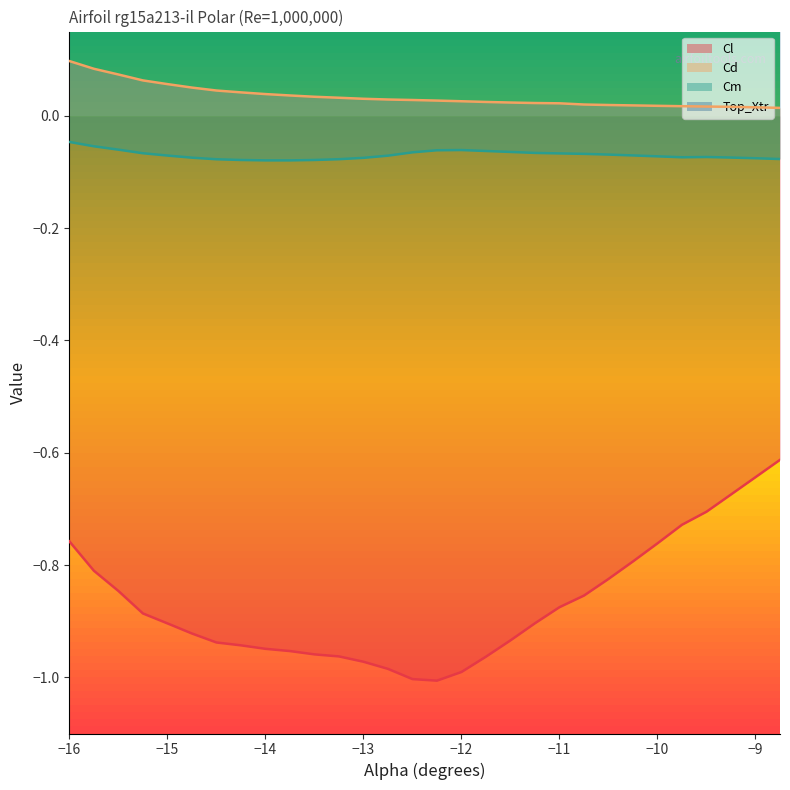

Where is the first local minimum for Cm?

-9.75